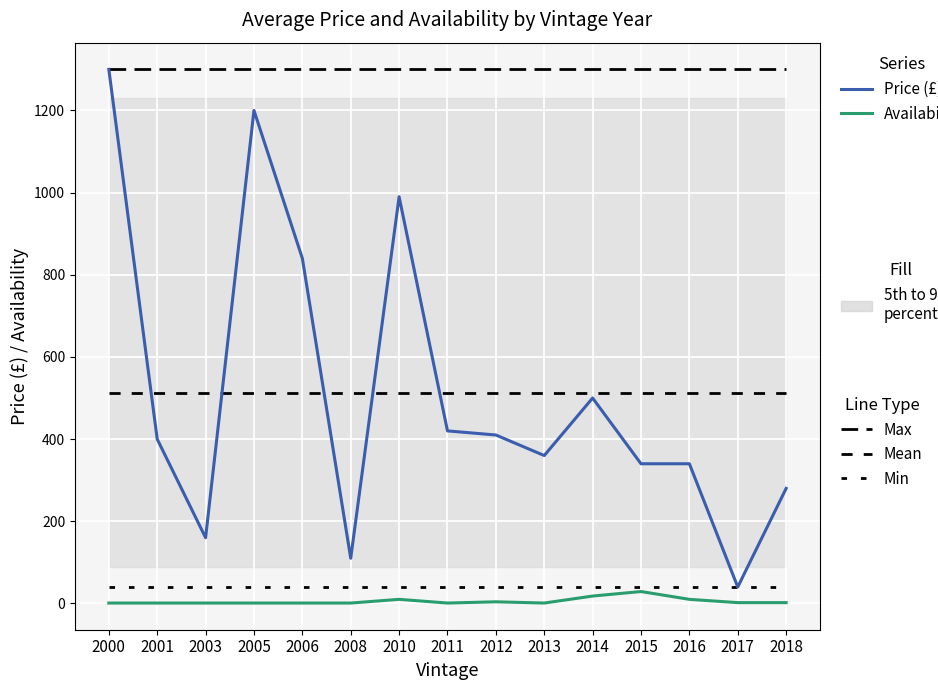

The Min series shows 10.5 at 2008. True or false?

False